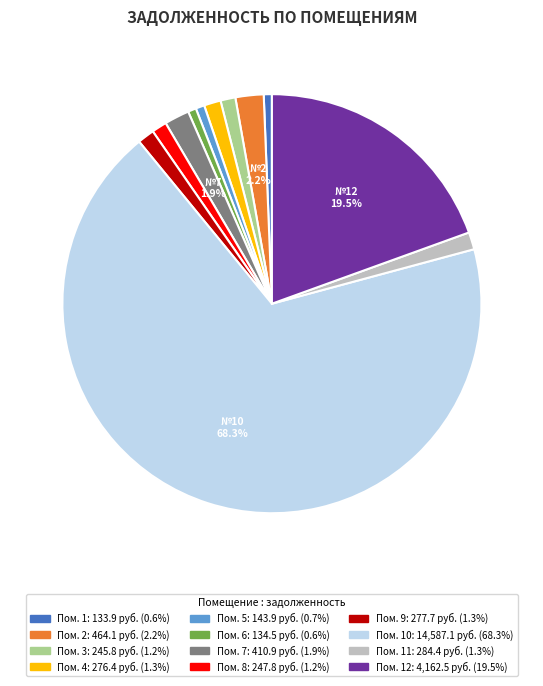

Is there any slice that represents more than half of the pie?

Yes